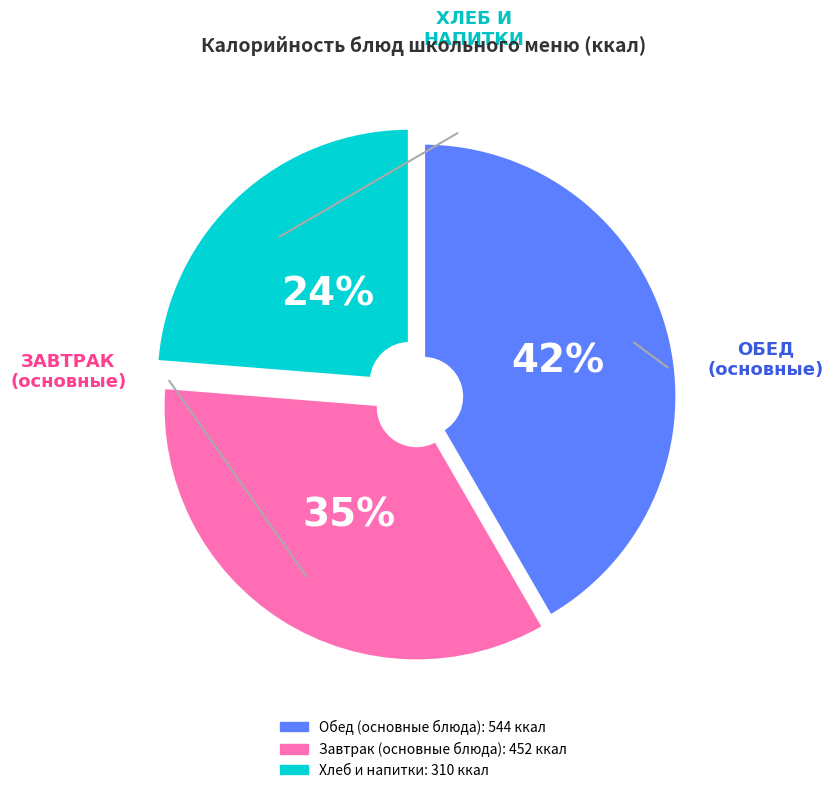

To the nearest percent, what is the average slice percentage?

33%